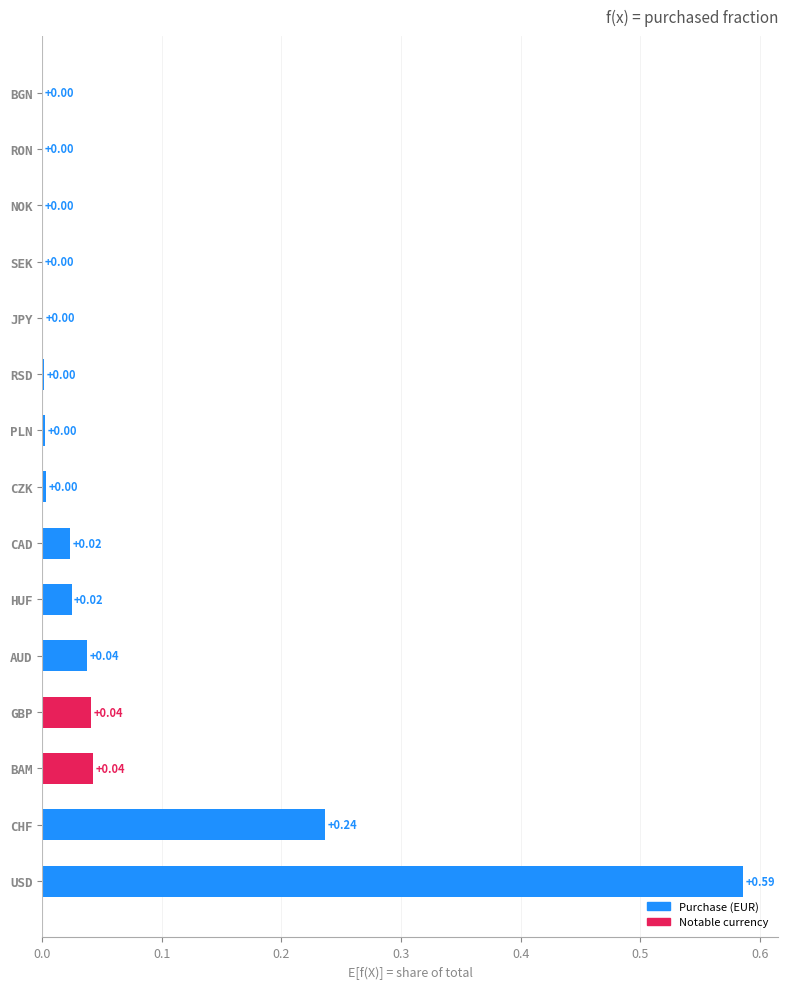

Are the bars horizontal?

Yes